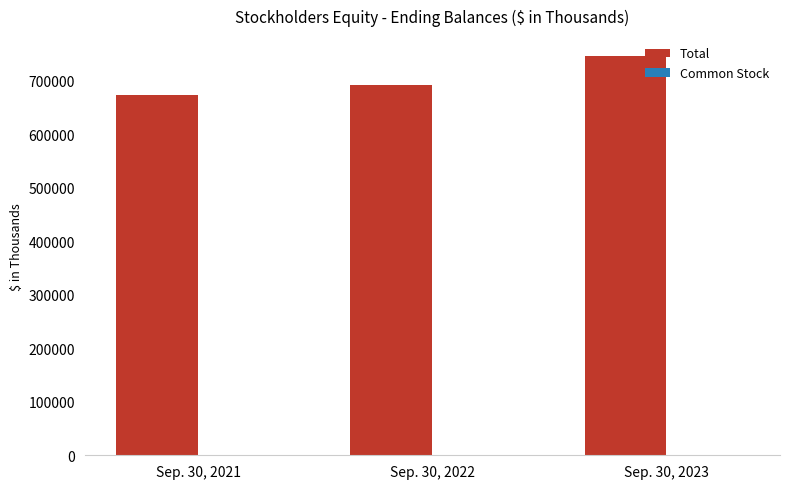

At which category is the sum across all series the highest?

Sep. 30, 2023